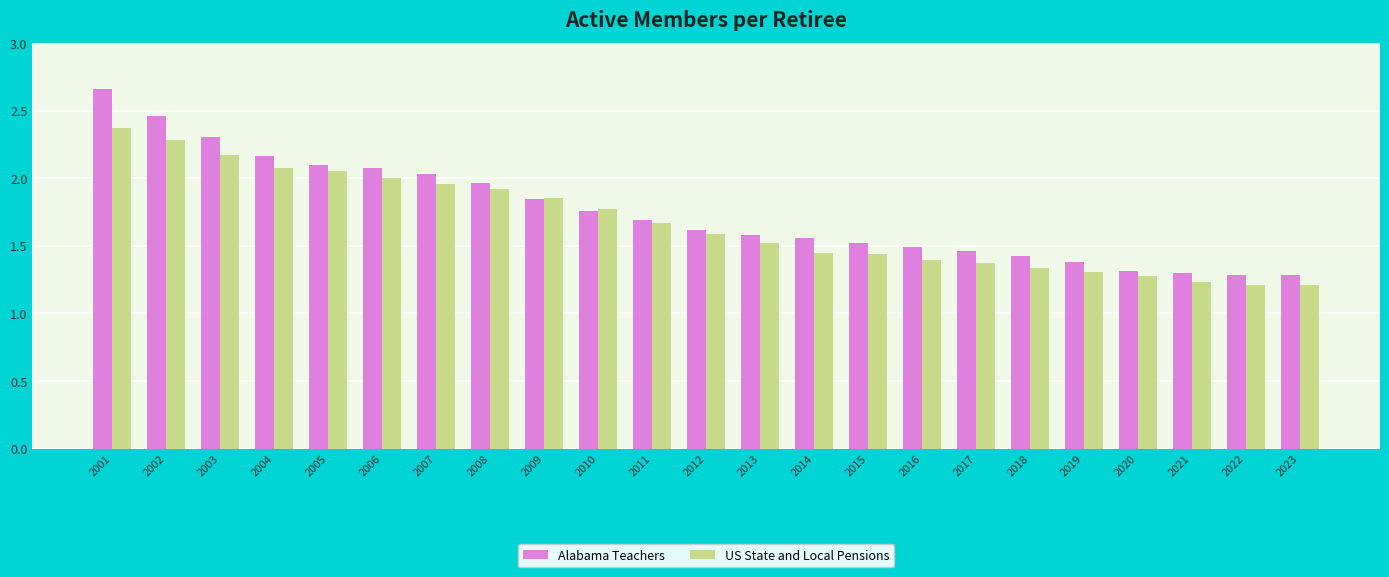

How many data points does each series have?

23